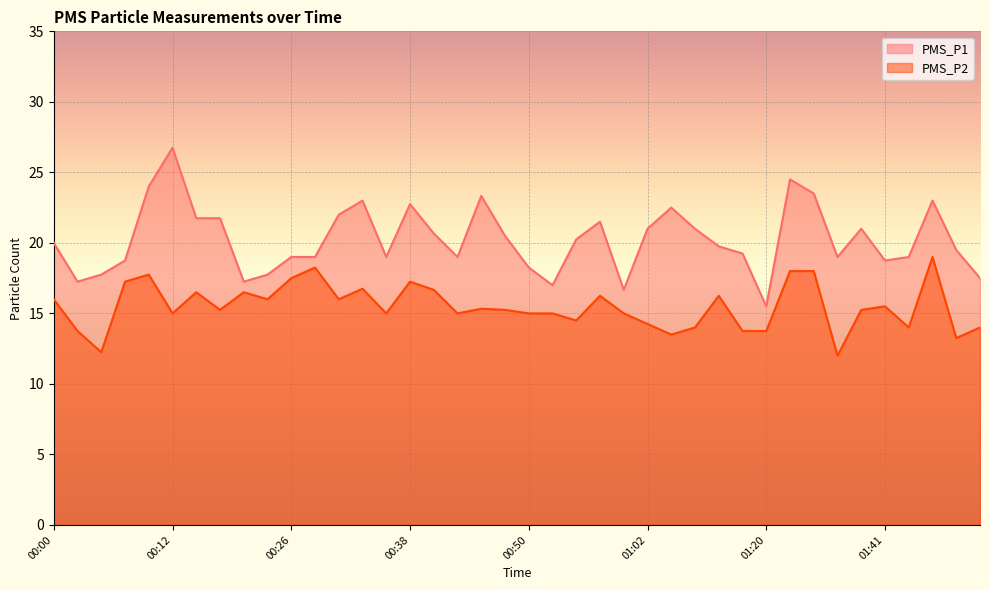

What is the total value across all series at 00:38?

40.0